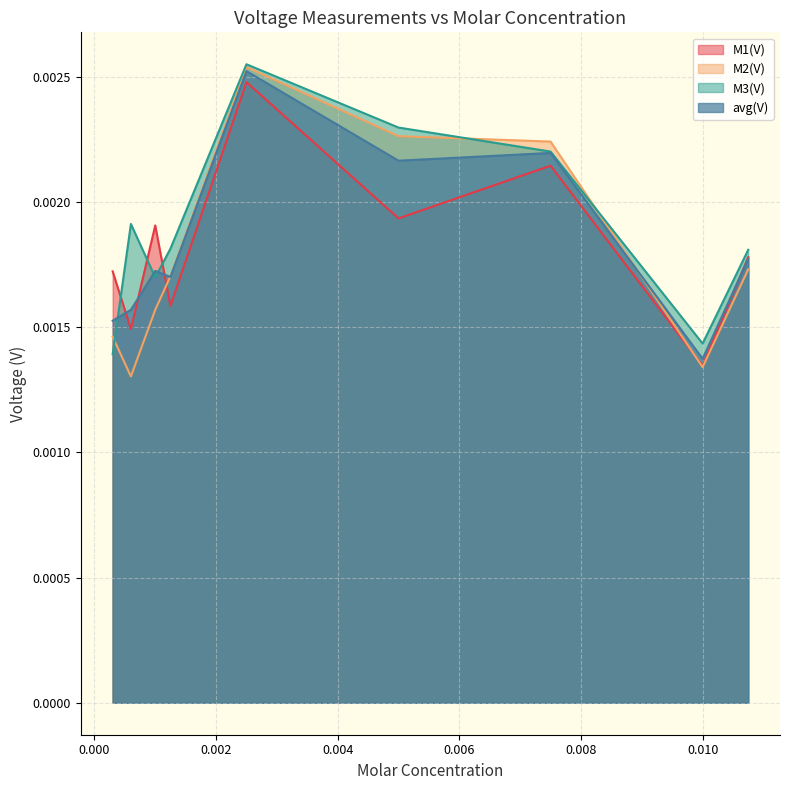

The value of M3(V) at 0.0003 is 0.0. True or false?

False